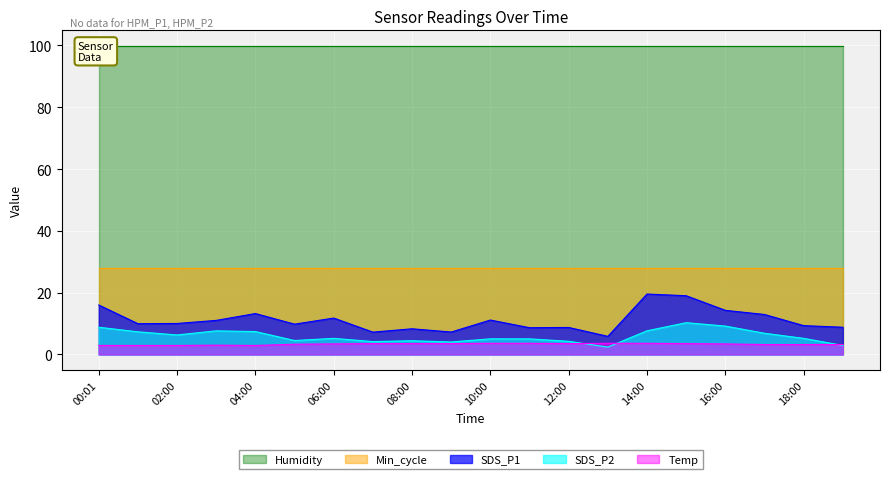

What is the sum of the SDS_P1 values at 01:00 and 07:00?

17.2